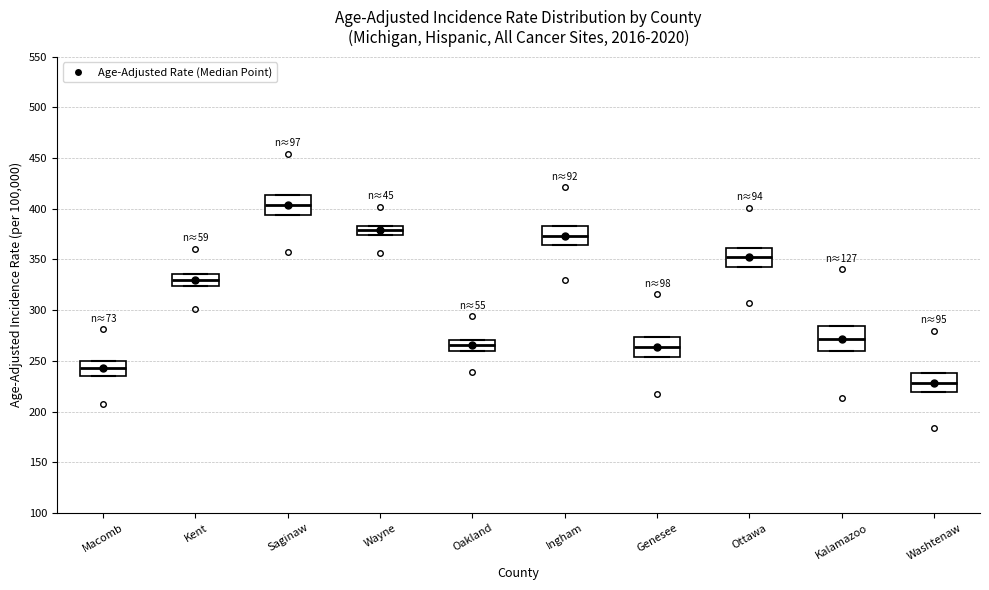

Which box is the tallest, from its lower edge to its upper edge?

Kalamazoo